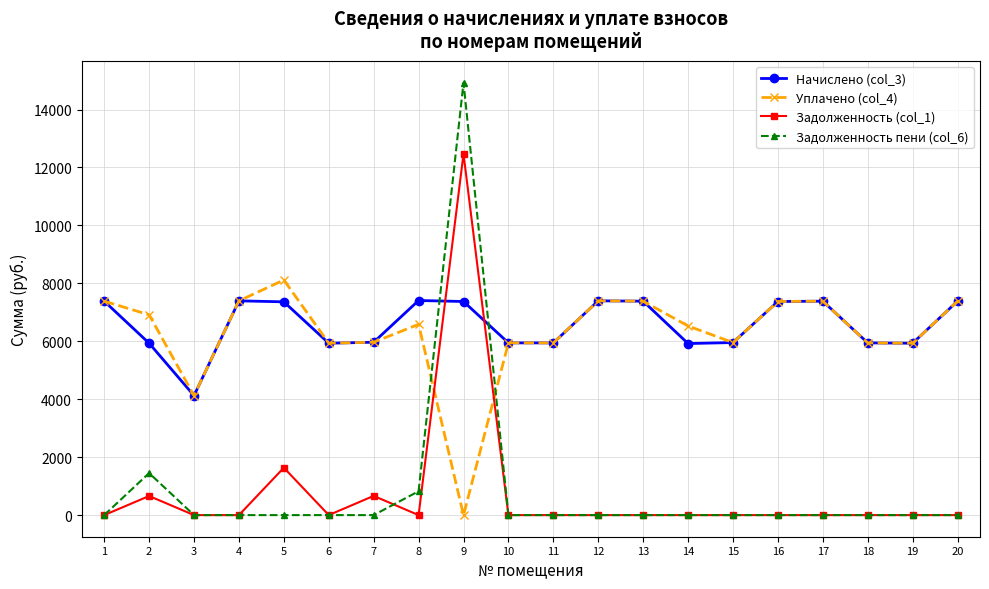

True or false: Задолженность (col_1) has more than 2 interior local peaks.

True